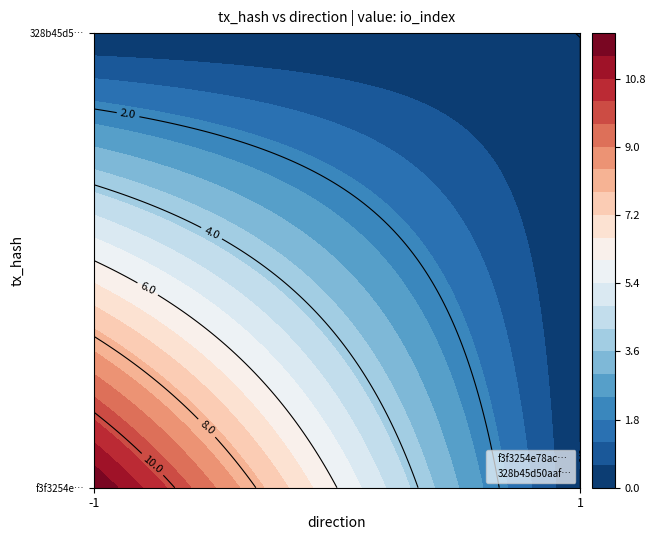

List the series in order of their peak value, highest first.

f3f3254e78ac1f7a988d9456b87964ec100bb12, 328b45d50aaf763e281be83c73b851057c2688c